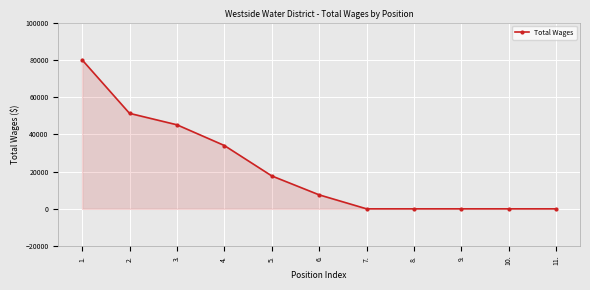

What is the change in value from 2. to 7.?

-51270